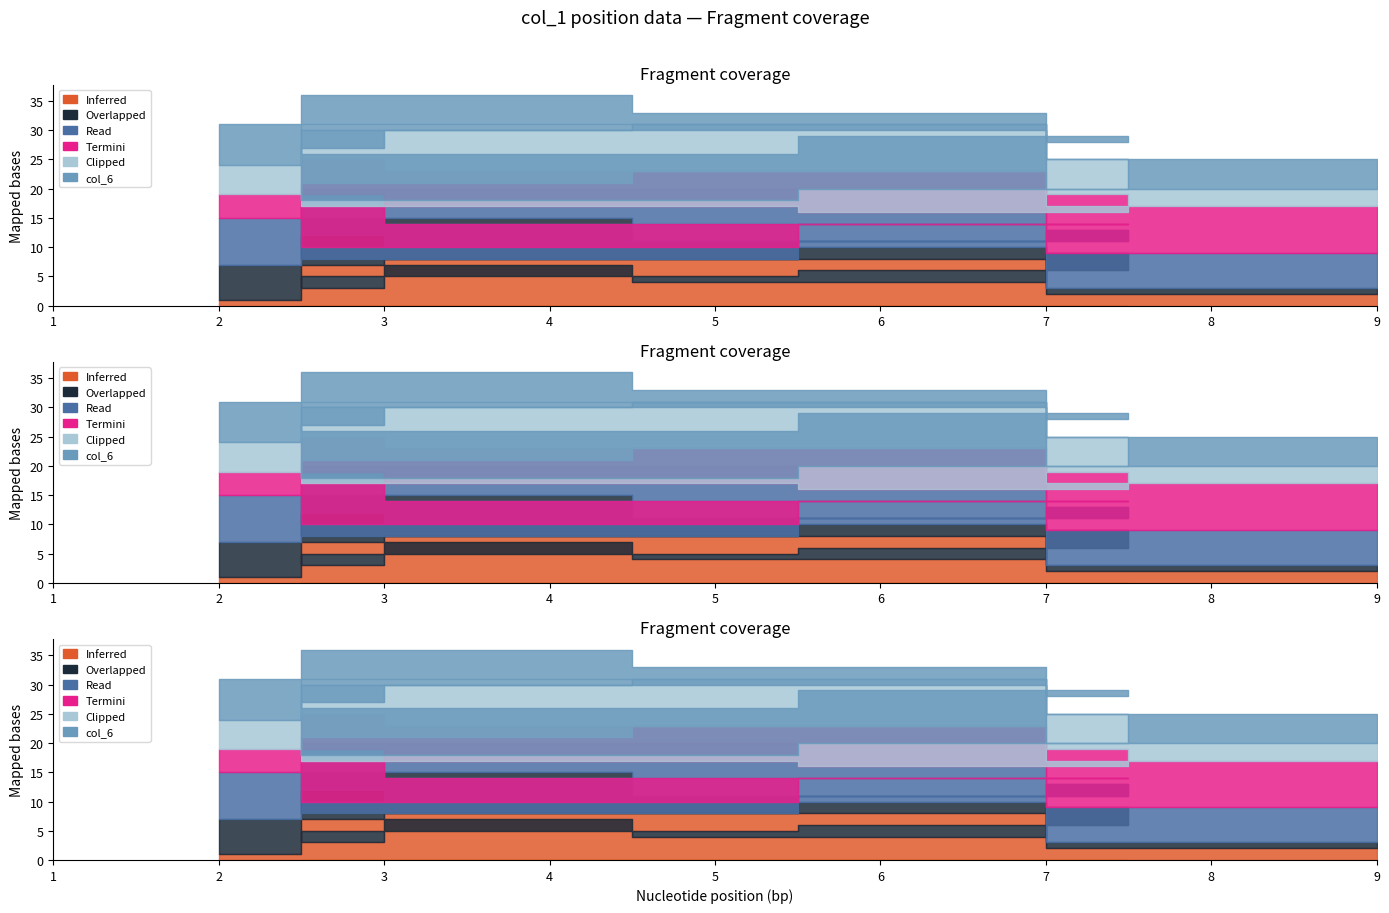

Does the chart have visible grid lines?

No